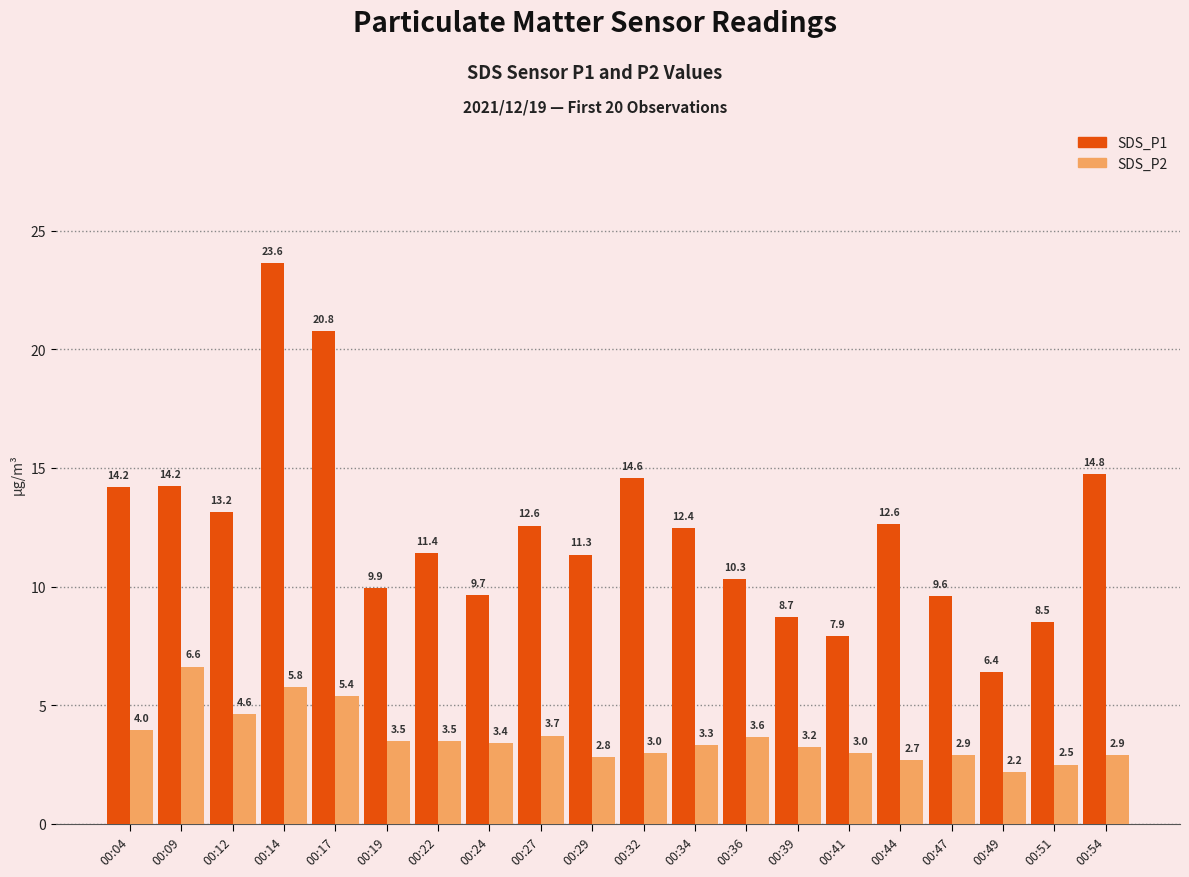

How many bars are there in each group?

2